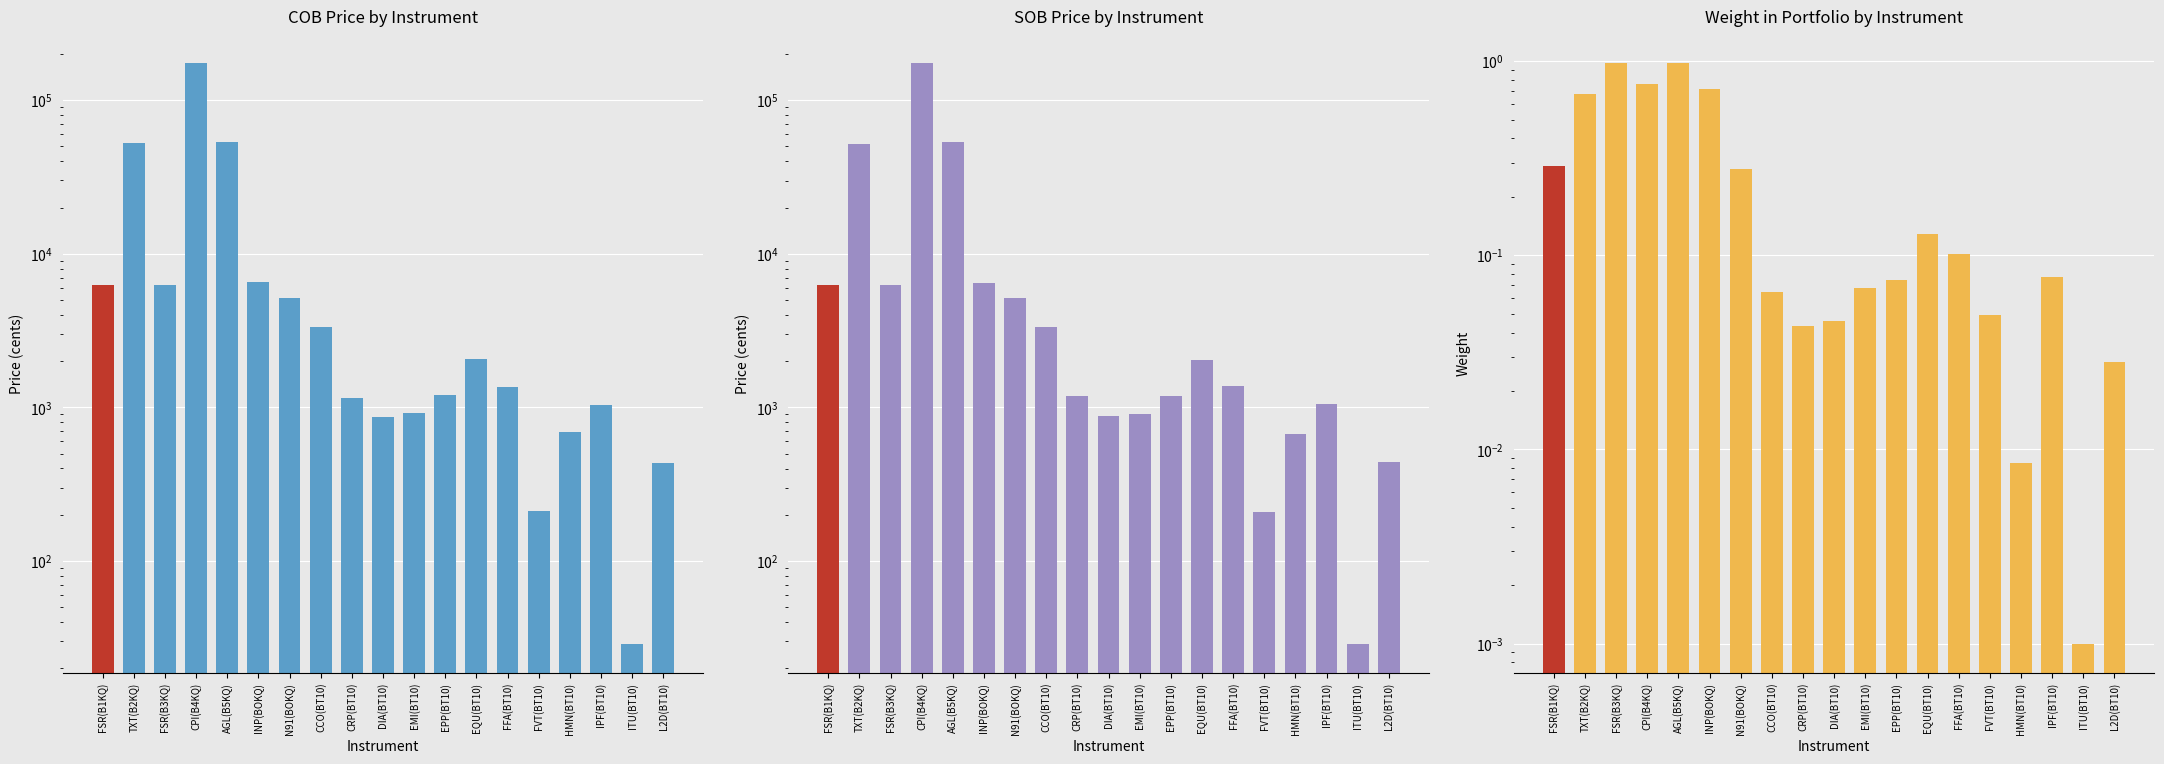

What is the label of the 8th bar from the left?

CCO(BT10)